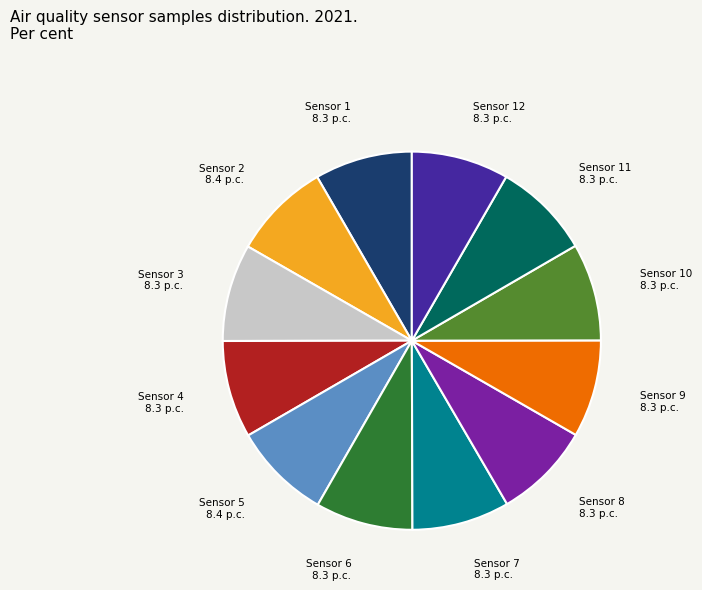

Is Sensor 6 the majority of the pie?

No